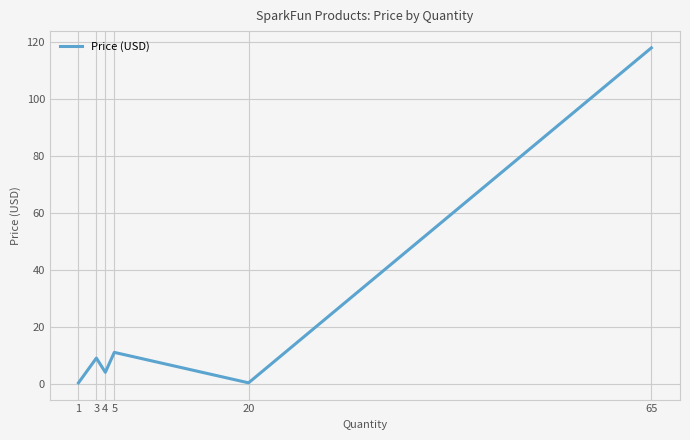

What is the difference between the second highest and minimum values?

10.7